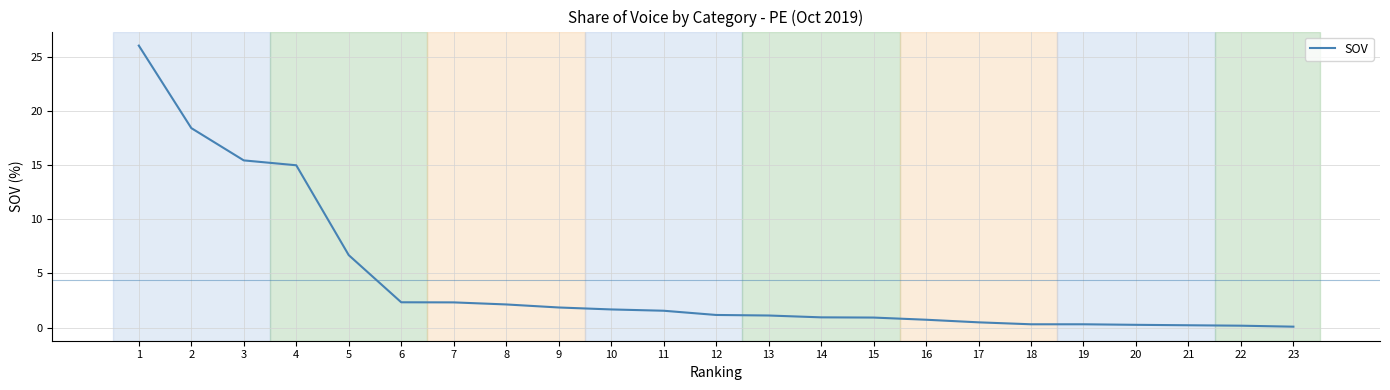

True or false: the data shows 0.5 at 17.

True